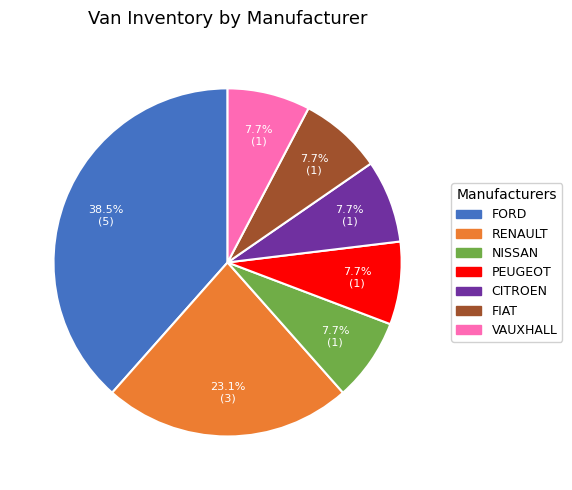

Which category has the biggest portion of the pie?

FORD